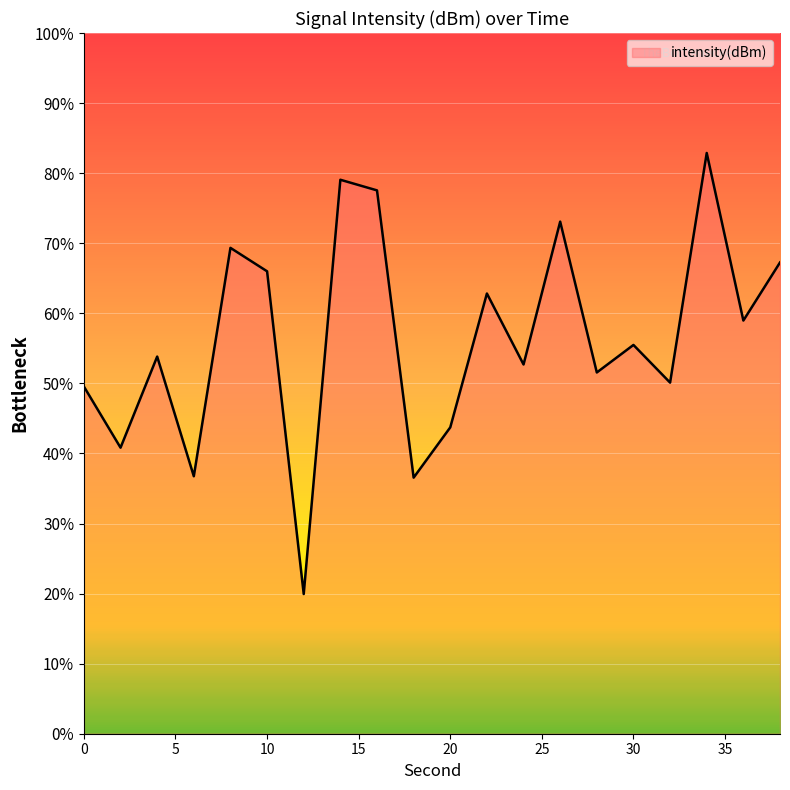

What is the minimum value shown in the chart?

19.9